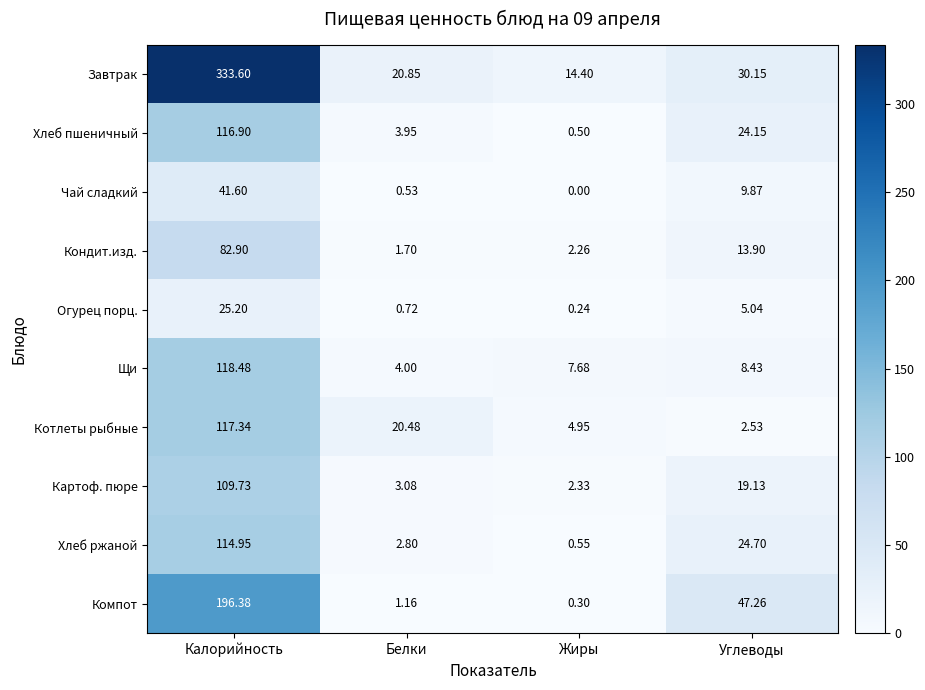

Which category has the highest value in the Чай сладкий series?

Калорийность